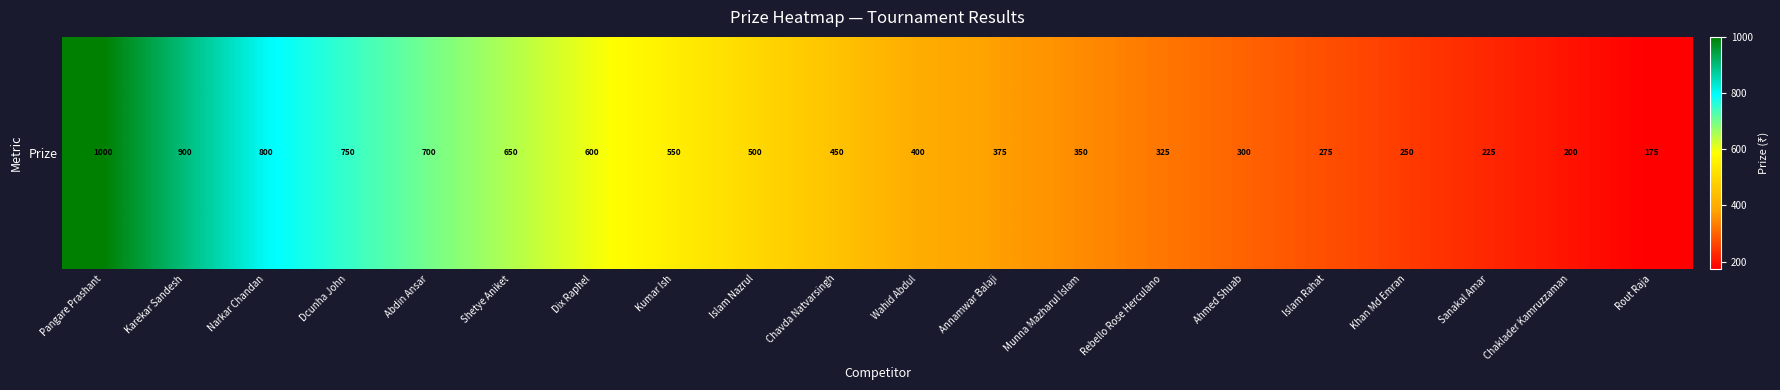

Between Islam Rahat and Sanakal Amar, which is larger?

Islam Rahat